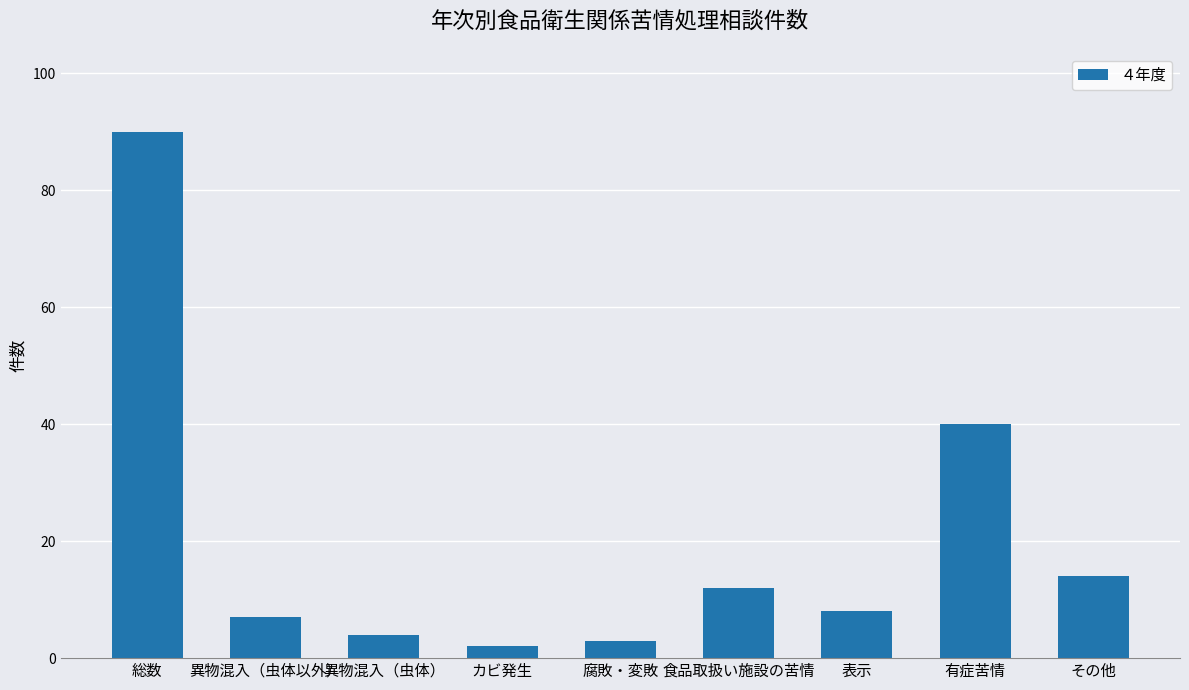

What position from the left is 有症苦情?

8